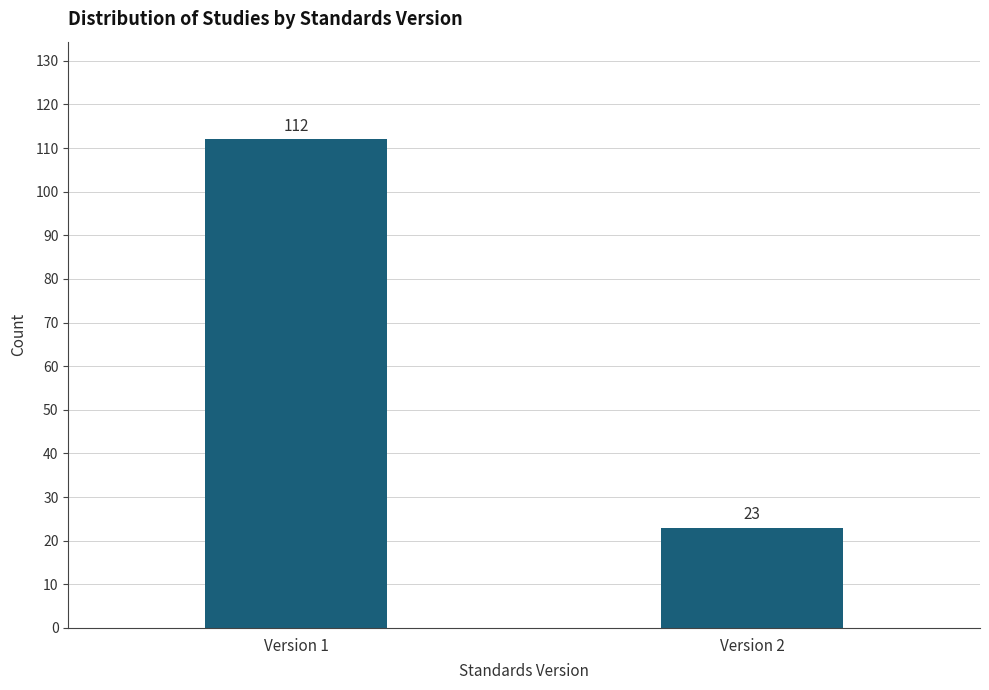

Reading left to right, list all the values displayed in this chart.

Version 1=112	Version 2=23